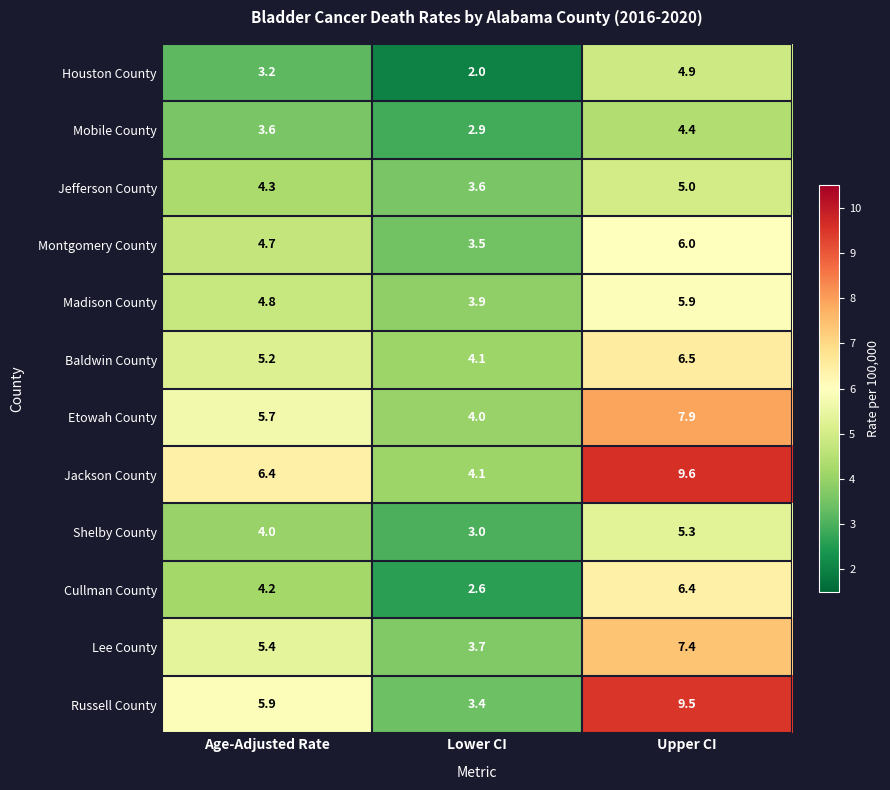

Rank the series by their maximum value, from highest to lowest.

Jackson County, Russell County, Etowah County, Lee County, Baldwin County, Cullman County, Montgomery County, Madison County, Shelby County, Jefferson County, Houston County, Mobile County